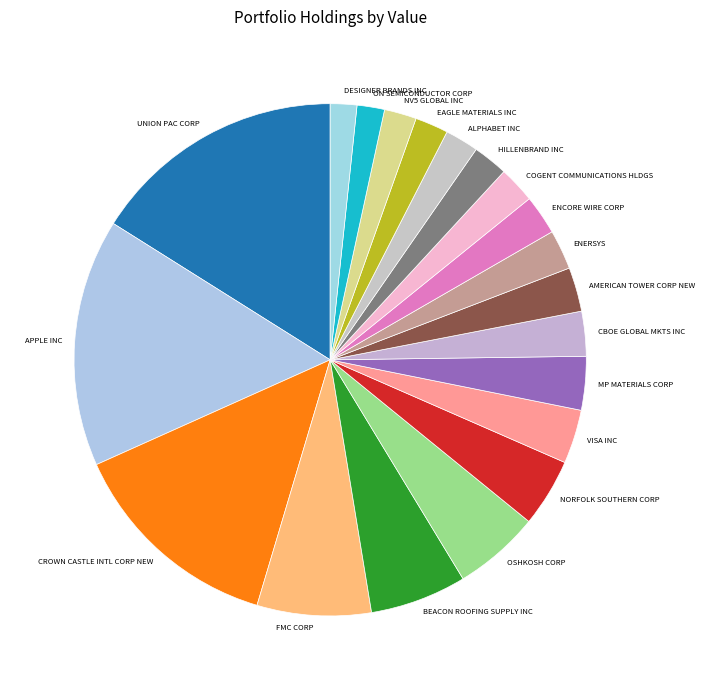

Does ON SEMICONDUCTOR CORP account for over 50% of the chart?

No